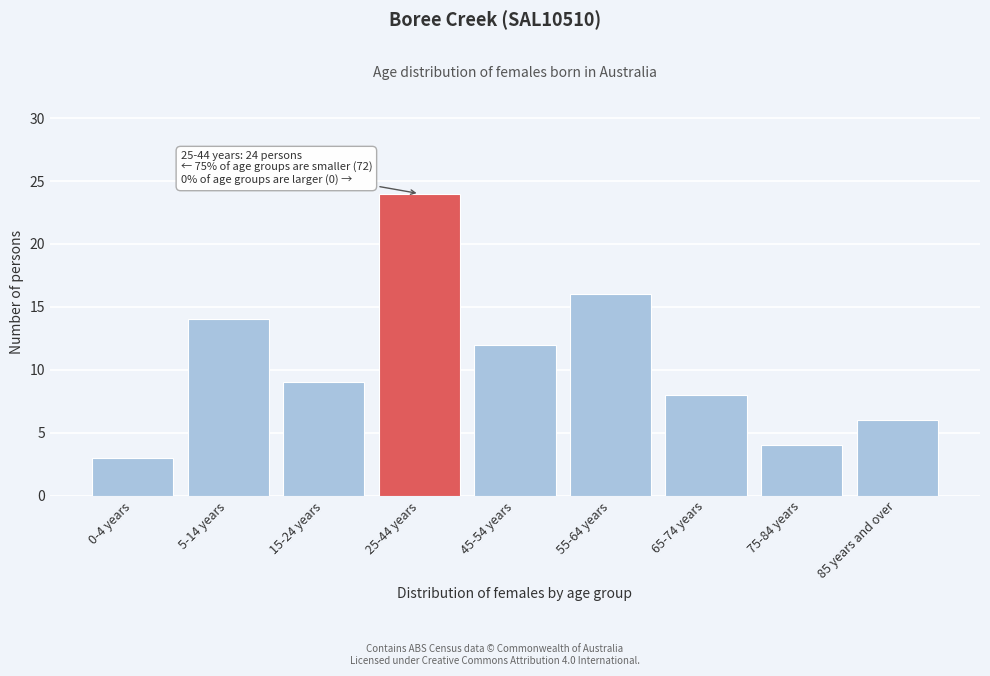

Reading left to right, list all the values displayed in this chart.

3	14	9	24	12	16	8	4	6